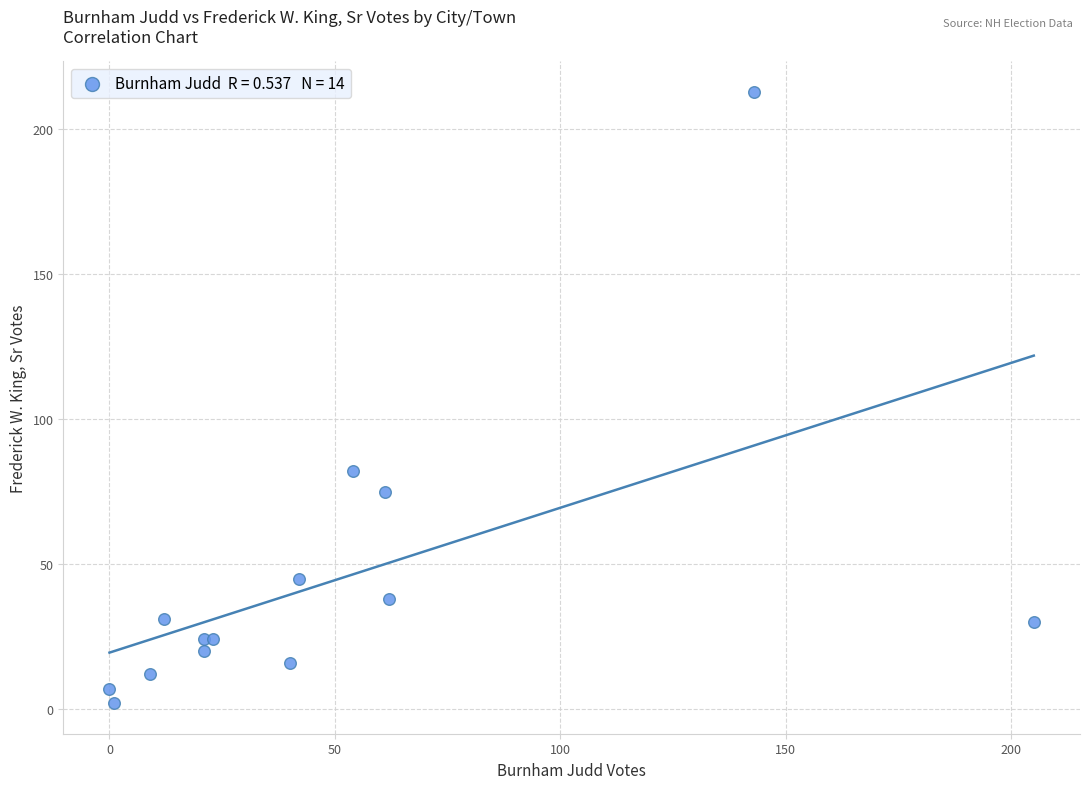

What Y value in the scatter plot is closest to 107?

82